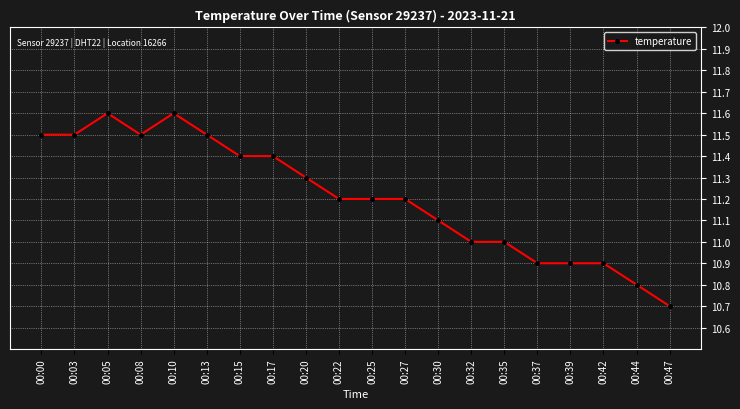

What is the change in value from 00:13 to 00:47?

-0.8